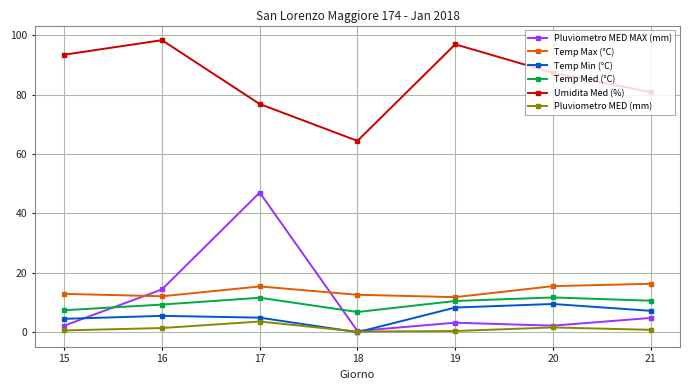

Is this an area chart (filled region under the line)?

No